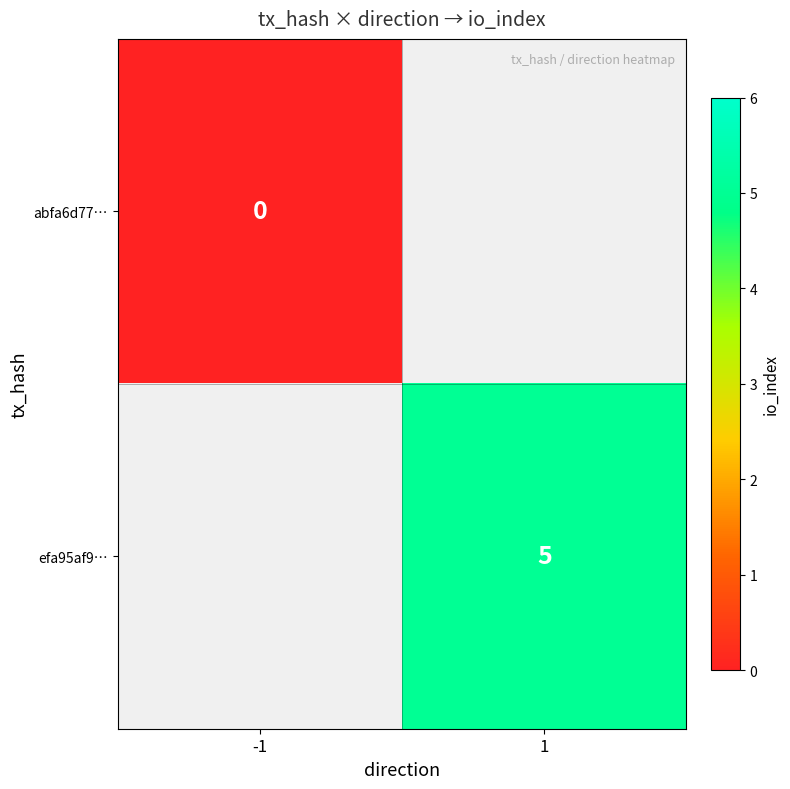

The value of efa95af9… at 1 is 3.0. True or false?

False